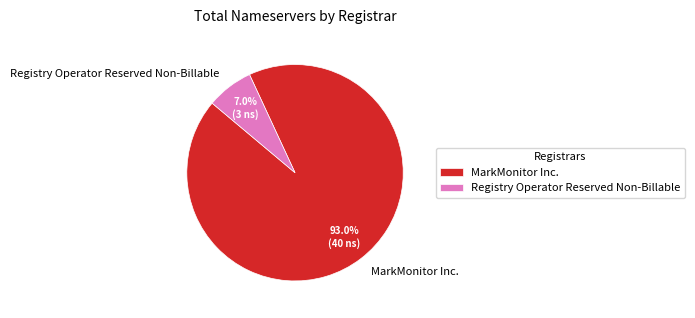

True or false: Registry Operator Reserved Non-Billable accounts for 1% of the total.

False